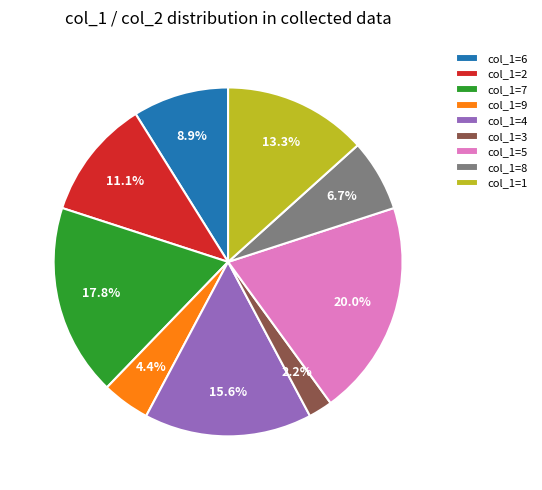

Between col_1=3 and col_1=1, which is larger?

col_1=1